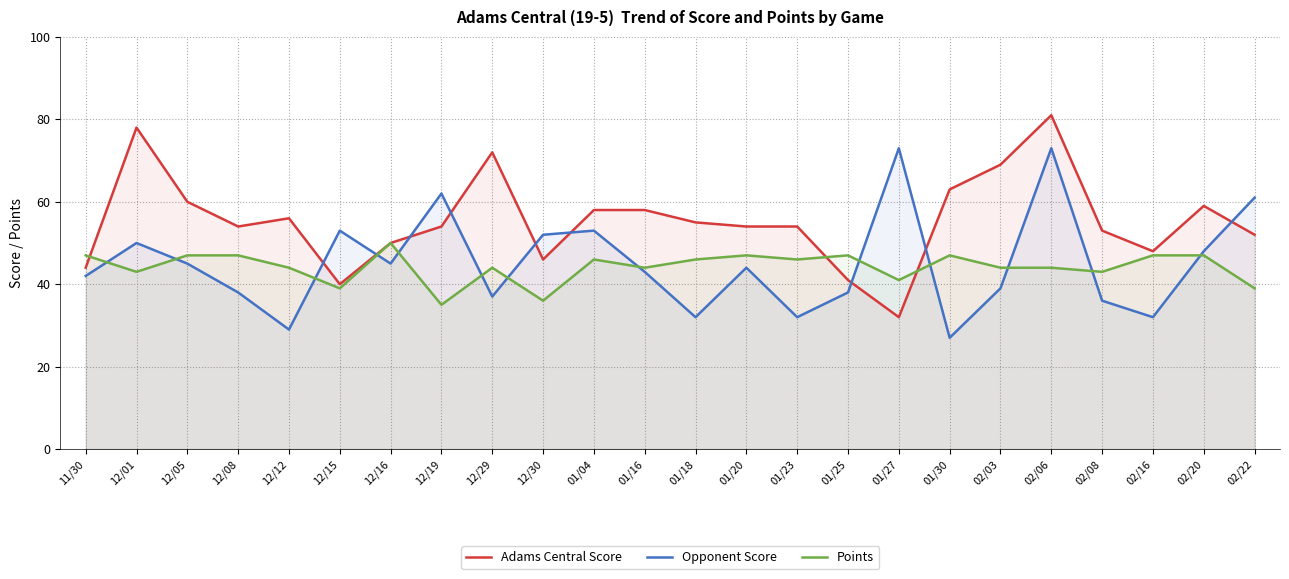

What is the label of the 3rd point from the left?

12/05